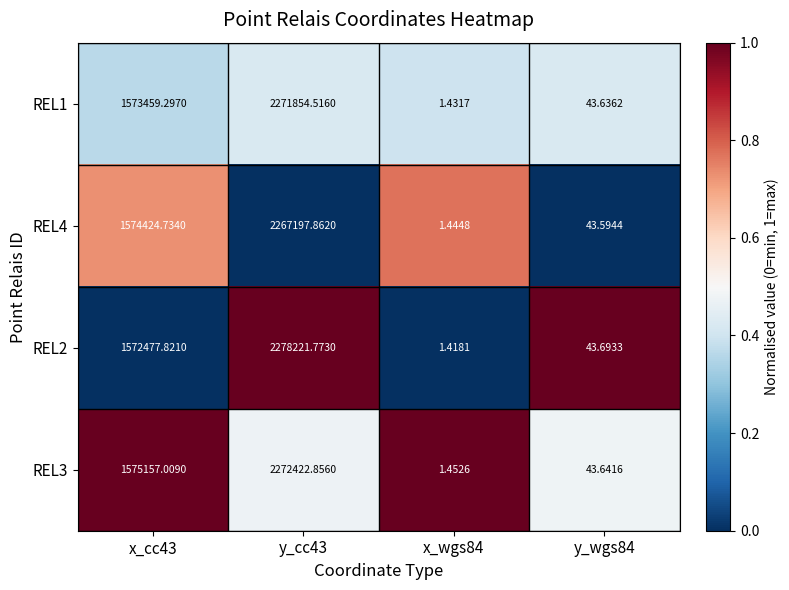

What is the maximum value shown in the chart?

2278221.8